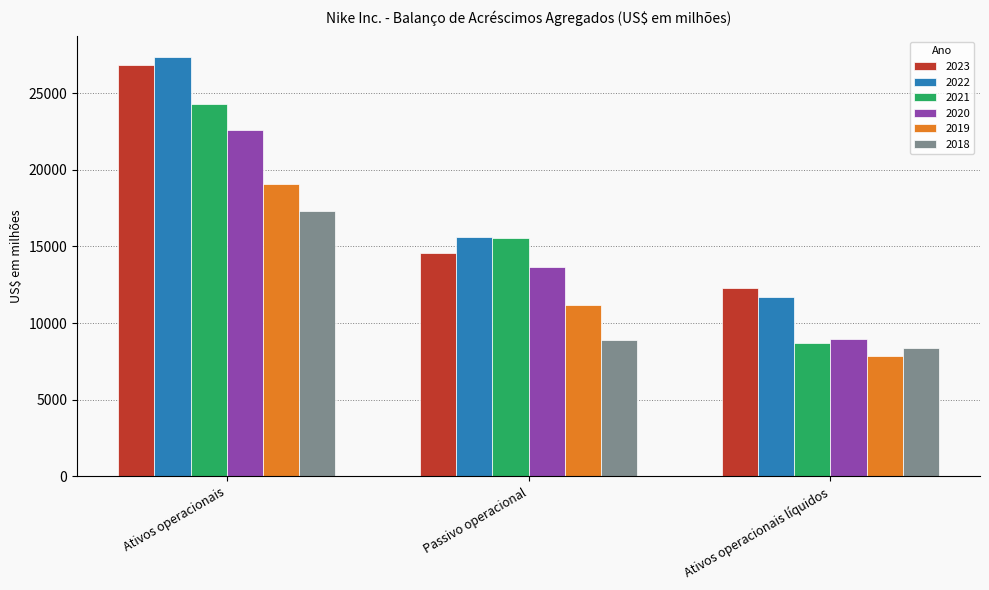

Reading left to right, extract all data points from this chart.

2023: 26856	14594	12262
2022: 27324	15610	11714
2021: 24264	15558	8706
2020: 22555	13630	8925
2019: 19054	11198	7856
2018: 17291	8914	8377